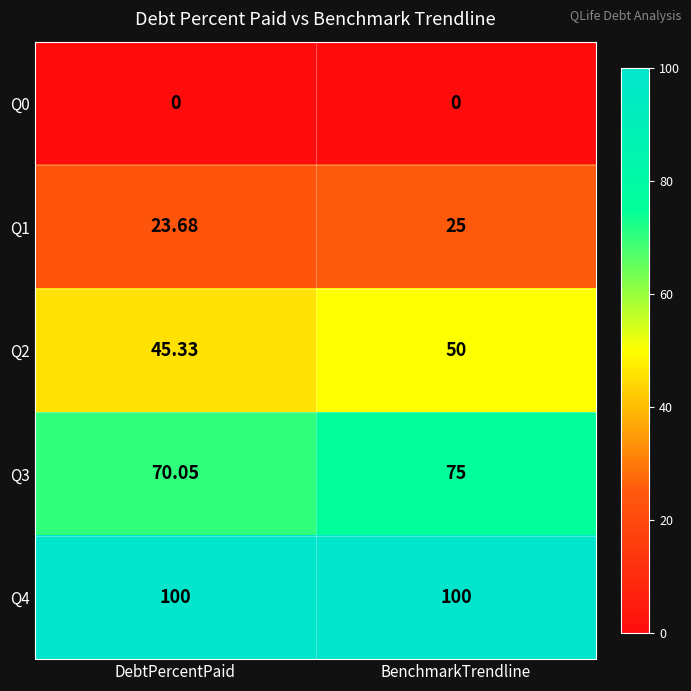

At which label does Q2 reach its minimum?

DebtPercentPaid